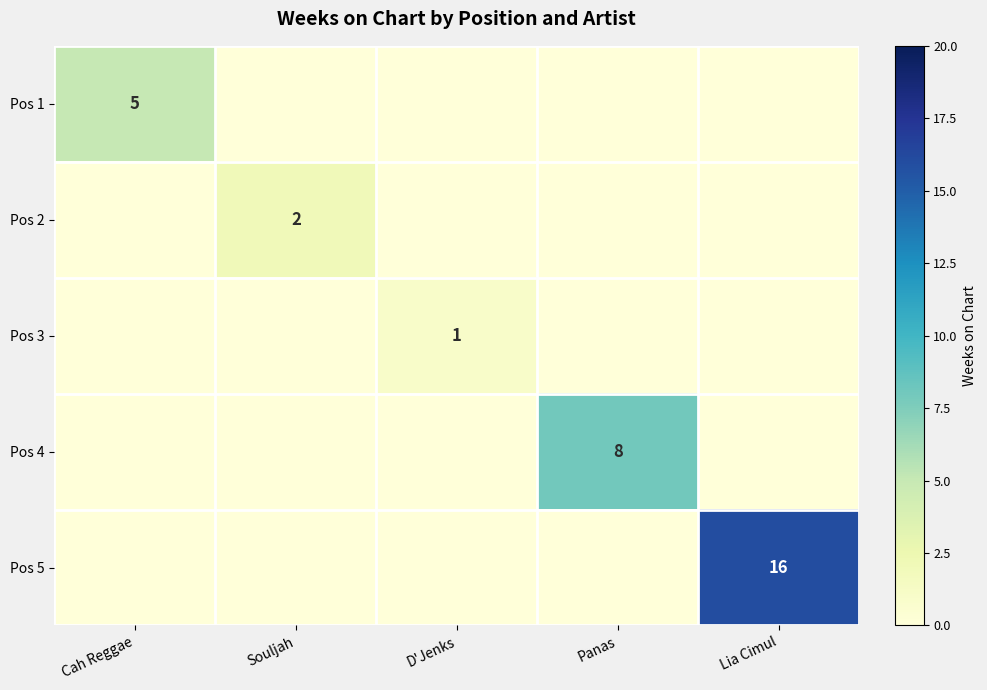

Which category has the highest value in the Pos 1 series?

Cah Reggae